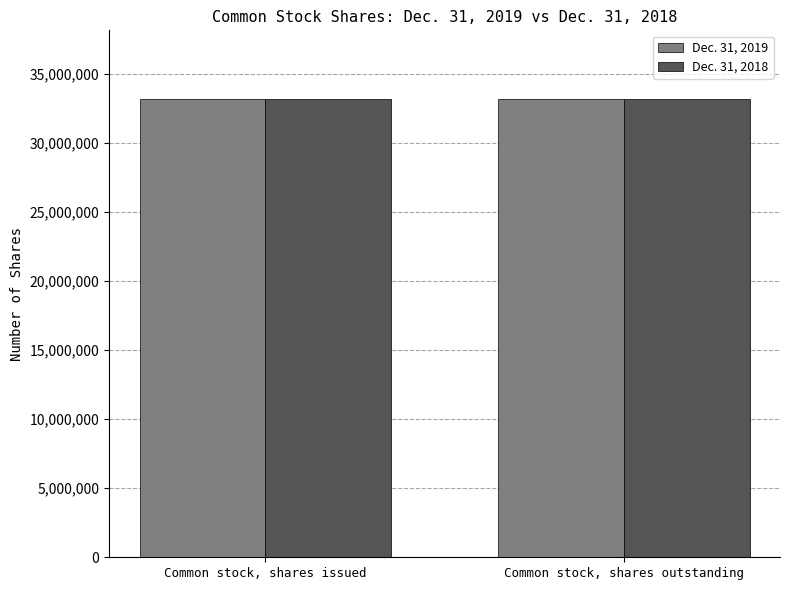

What position from the right is Common stock, shares issued?

2